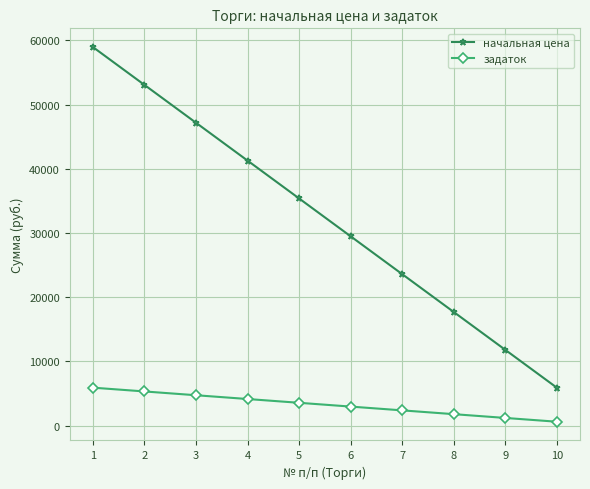

How many data points in начальная цена are above 35371?

5